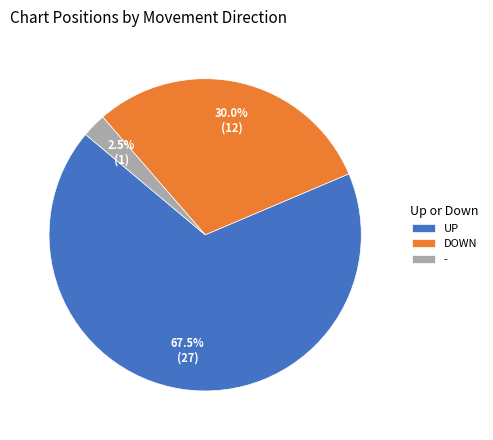

Between UP and -, which is larger?

UP